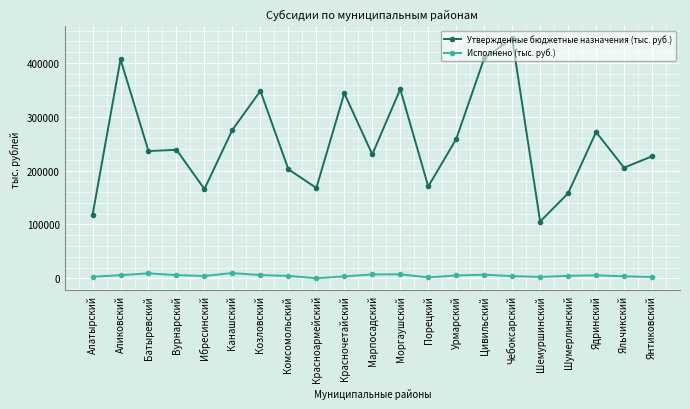

How many data points in Исполнено (тыс. руб.) are less than 4555?

10